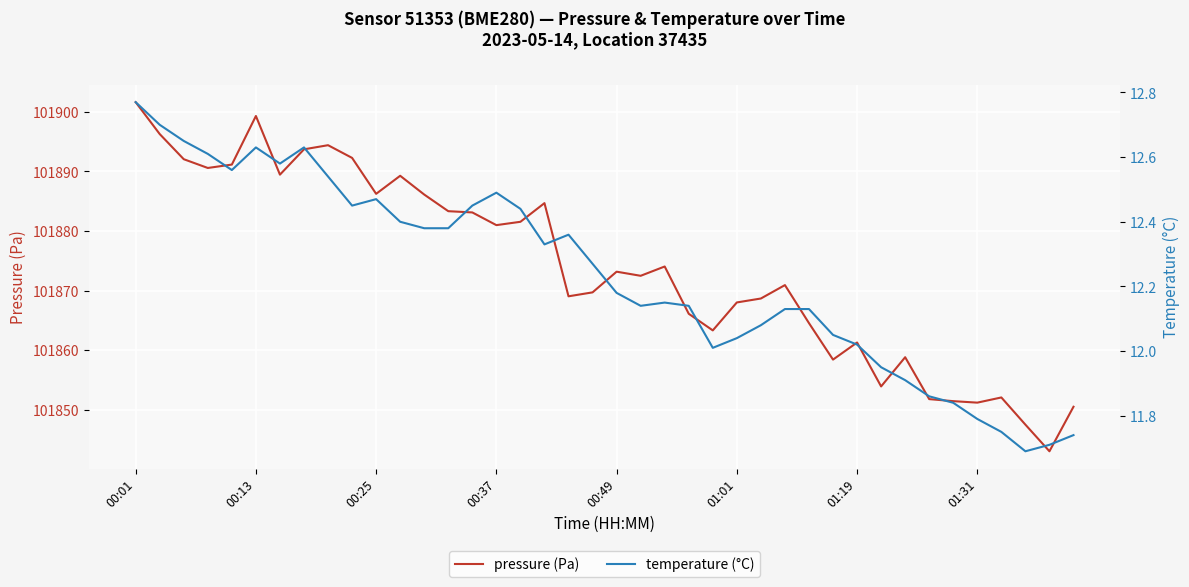

What is the sum of all pressure (Pa) values?

4074956.8